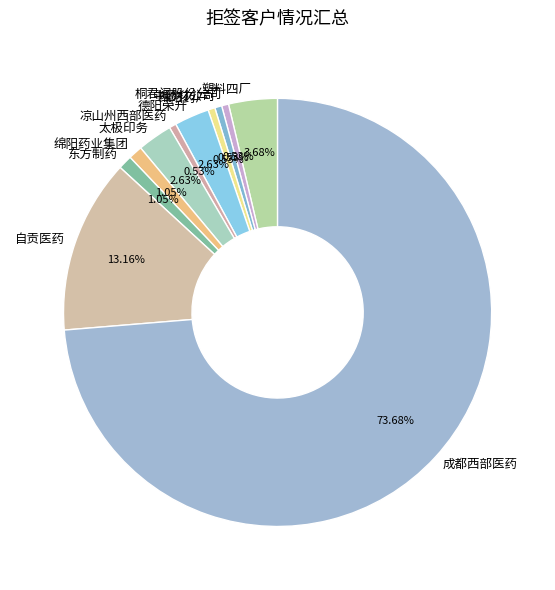

How many slices are in this pie chart?

11